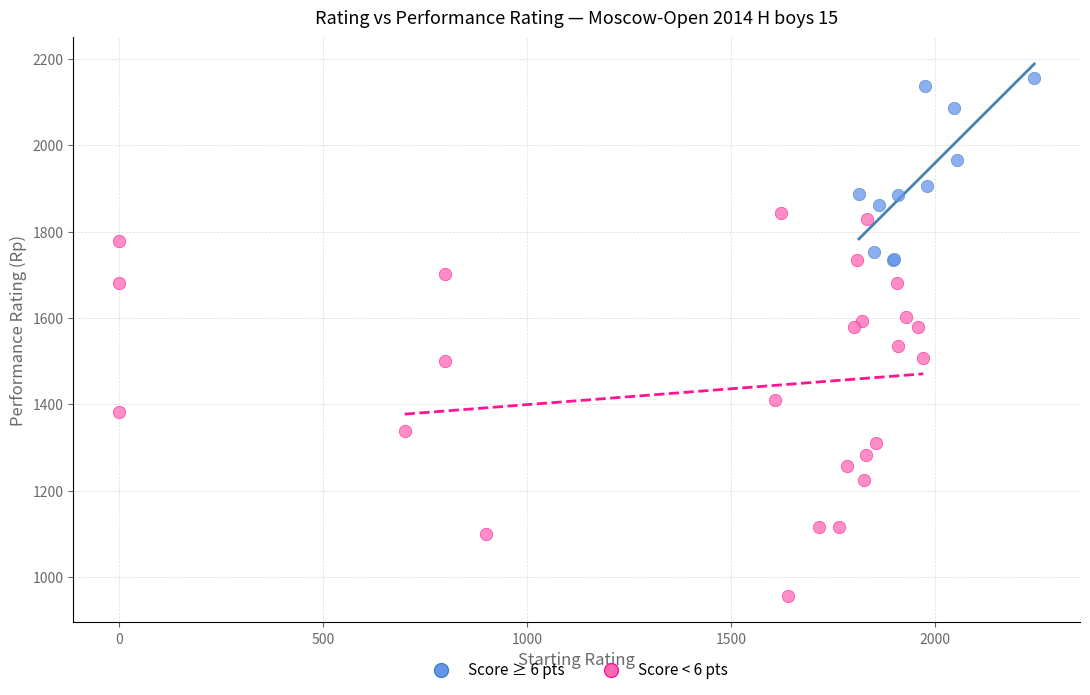

Which series contains the highest Y value?

Score ≥ 6 pts